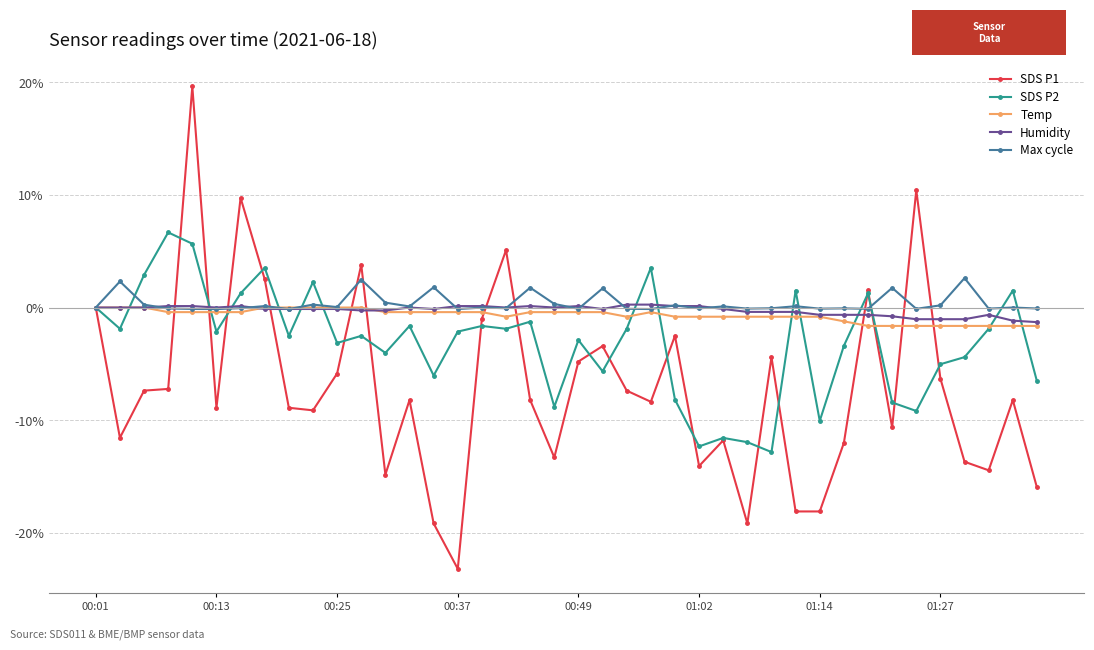

True or false: Max cycle has more than 0 interior local peaks.

True